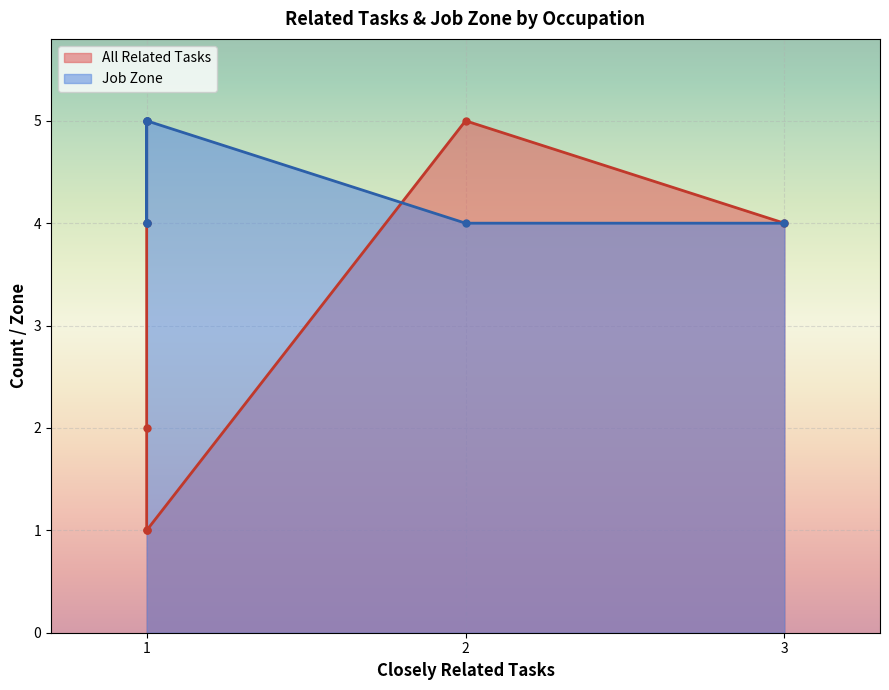

What is the difference between the maximum and minimum values in the All Related Tasks series?

4